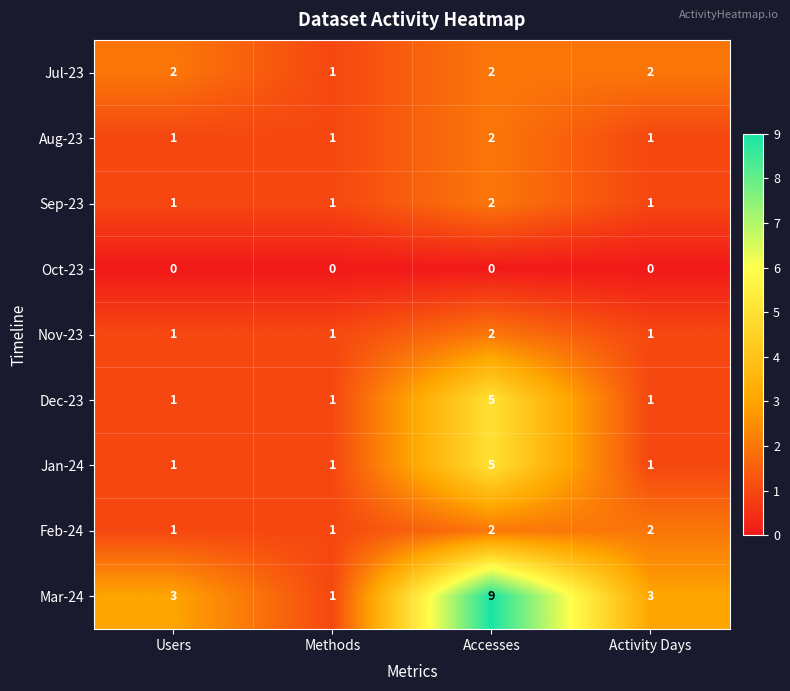

True or false: Oct-23 has a value of 0 at Users.

True